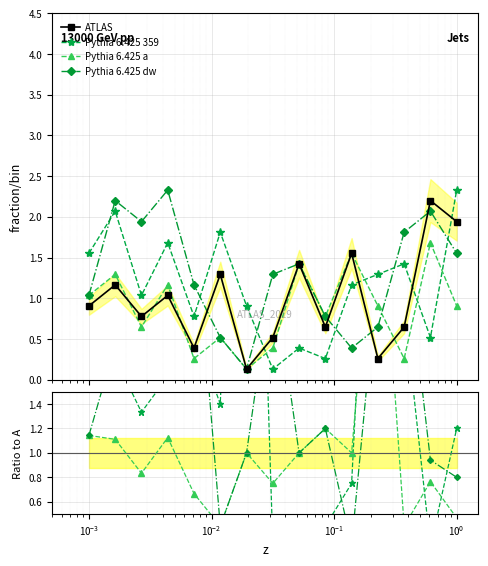

Where is A_2 nearest to the value 0?

7